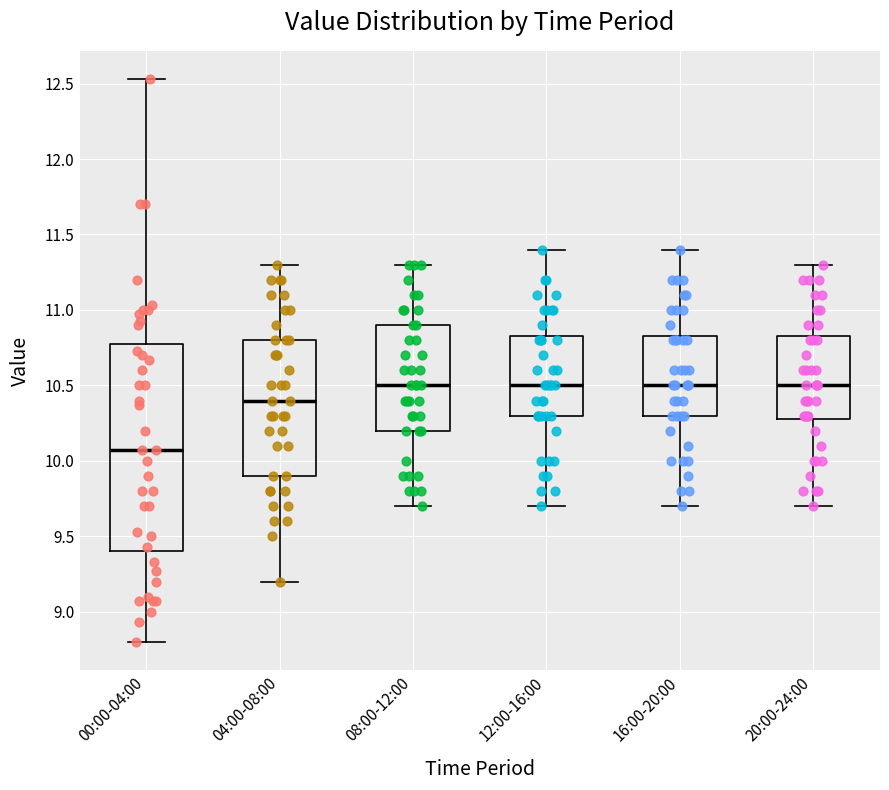

Reading left to right, read every box against the y-axis: the position of its median line, the range the box covers, and the ends of its whiskers. The values are not printed on the chart, so give them approximately, as read against the axis.

00:00-04:00: median 10.05, box 9.40 to 10.75, whiskers 8.80 to 12.55
04:00-08:00: median 10.40, box 9.90 to 10.80, whiskers 9.20 to 11.30
08:00-12:00: median 10.50, box 10.20 to 10.90, whiskers 9.70 to 11.30
12:00-16:00: median 10.50, box 10.30 to 10.85, whiskers 9.70 to 11.40
16:00-20:00: median 10.50, box 10.30 to 10.85, whiskers 9.70 to 11.40
20:00-24:00: median 10.50, box 10.30 to 10.85, whiskers 9.70 to 11.30